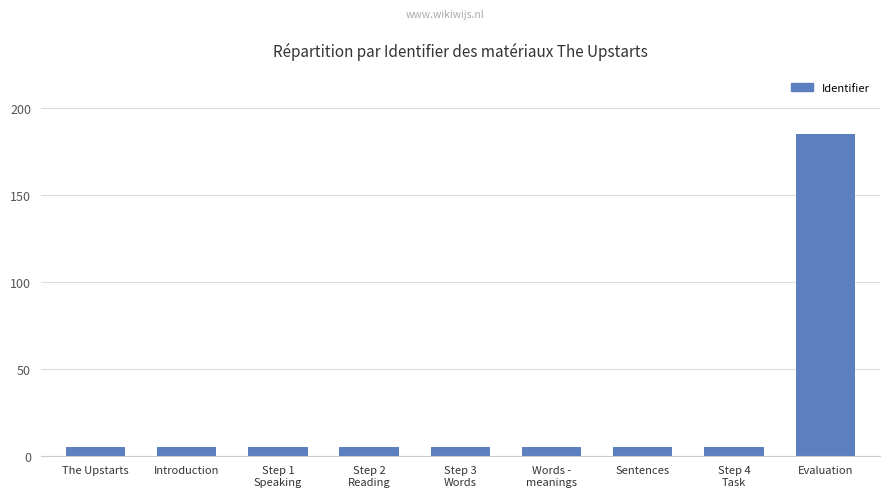

The chart shows a value of 5.0 at Introduction. True or false?

True